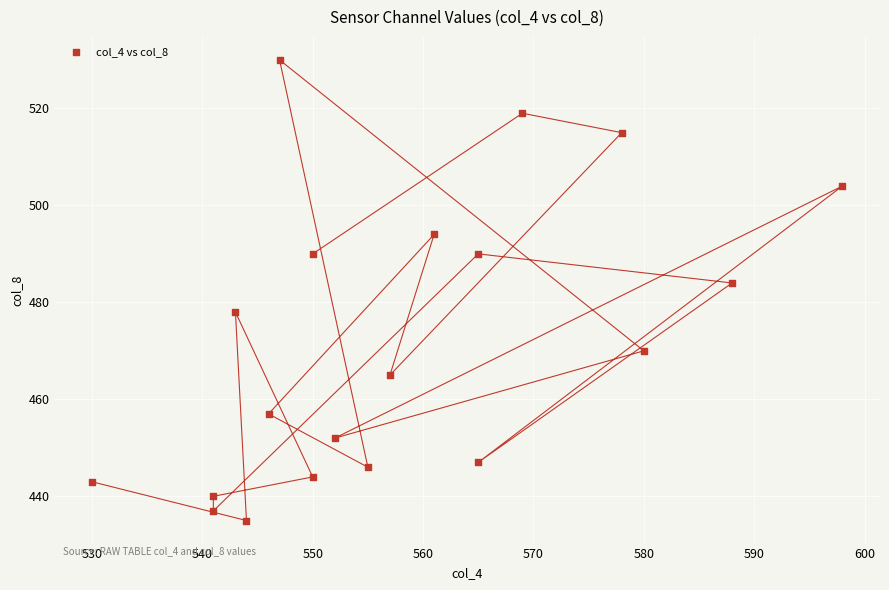

What is the range of X values (max minus min)?

68